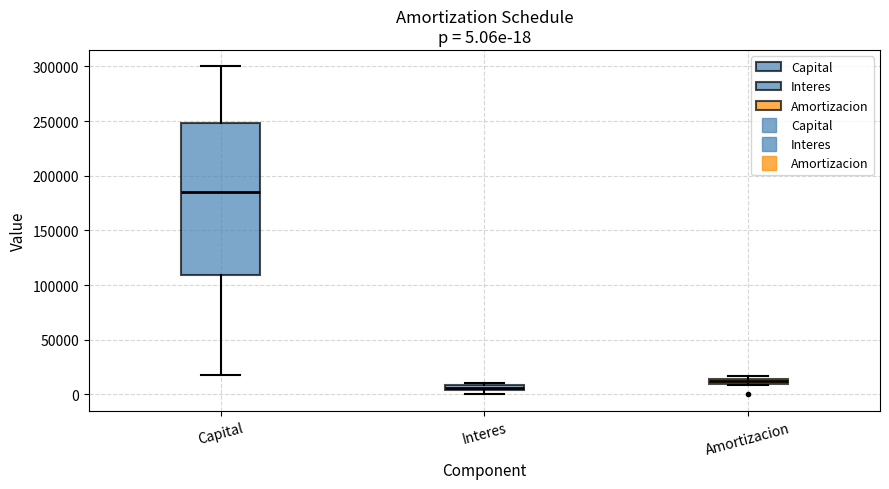

Comparing the boxes themselves (not the whiskers), which one is the tallest?

Capital